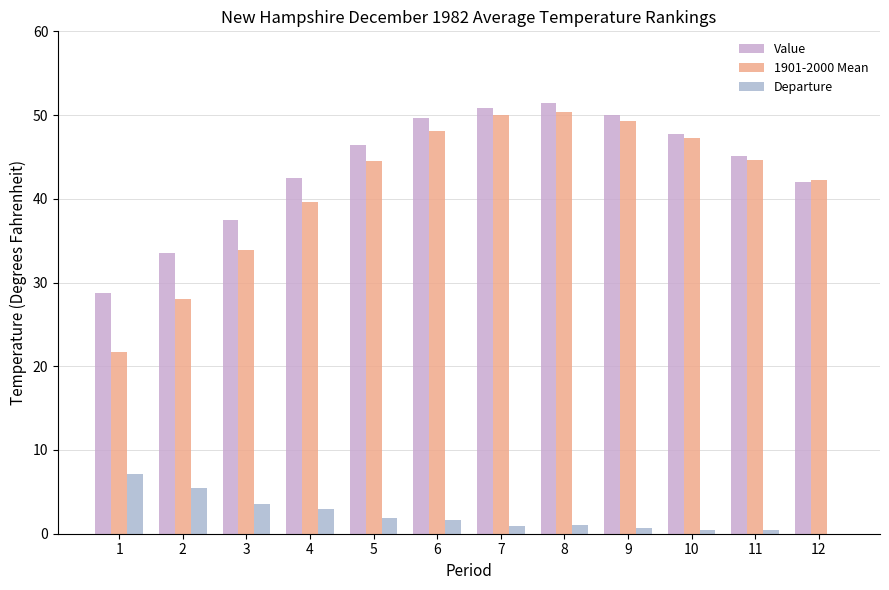

Reading left to right, what are all the values shown in this chart?

Value: 1=28.8	2=33.5	3=37.5	4=42.5	5=46.4	6=49.7	7=50.9	8=51.4	9=50.0	10=47.7	11=45.1	12=42.0
1901-2000 Mean: 1=21.7	2=28.0	3=33.9	4=39.6	5=44.5	6=48.1	7=50.0	8=50.4	9=49.3	10=47.3	11=44.6	12=42.3
Departure: 1=7.1	2=5.5	3=3.6	4=2.9	5=1.9	6=1.6	7=0.9	8=1.0	9=0.7	10=0.4	11=0.5	12=-0.3